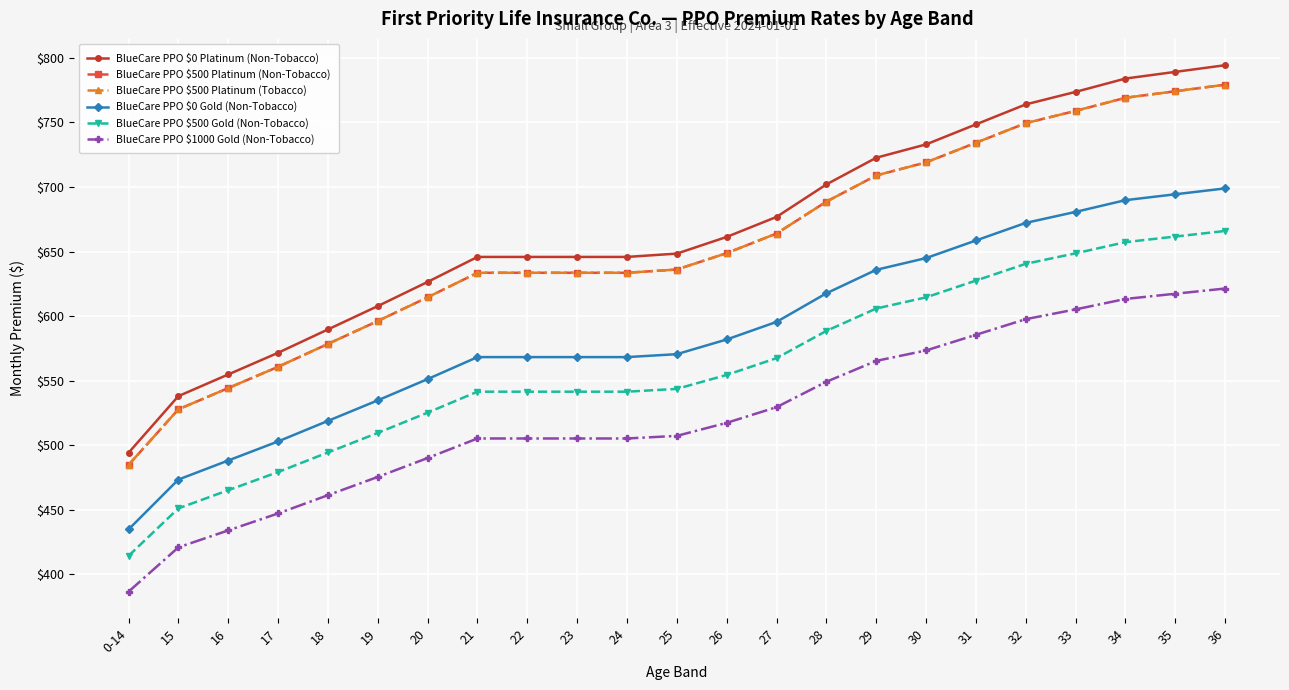

Is this an area chart (filled region under the line)?

No